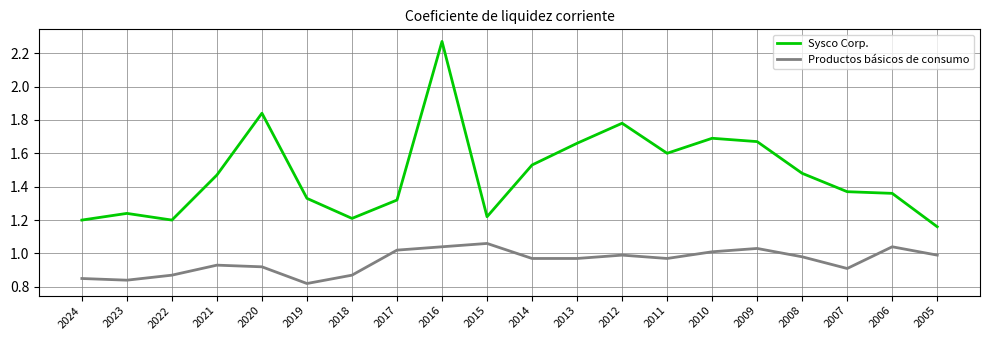

Is this an area chart (filled region under the line)?

No